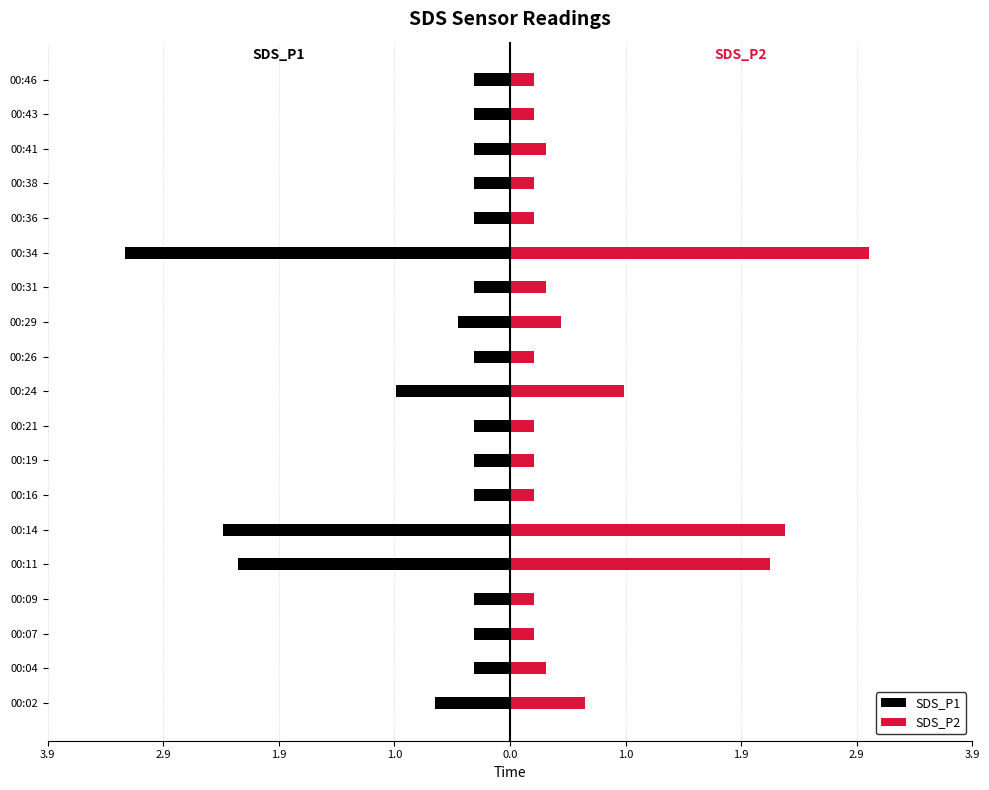

Are the bars grouped side by side (vs. stacked)?

Yes